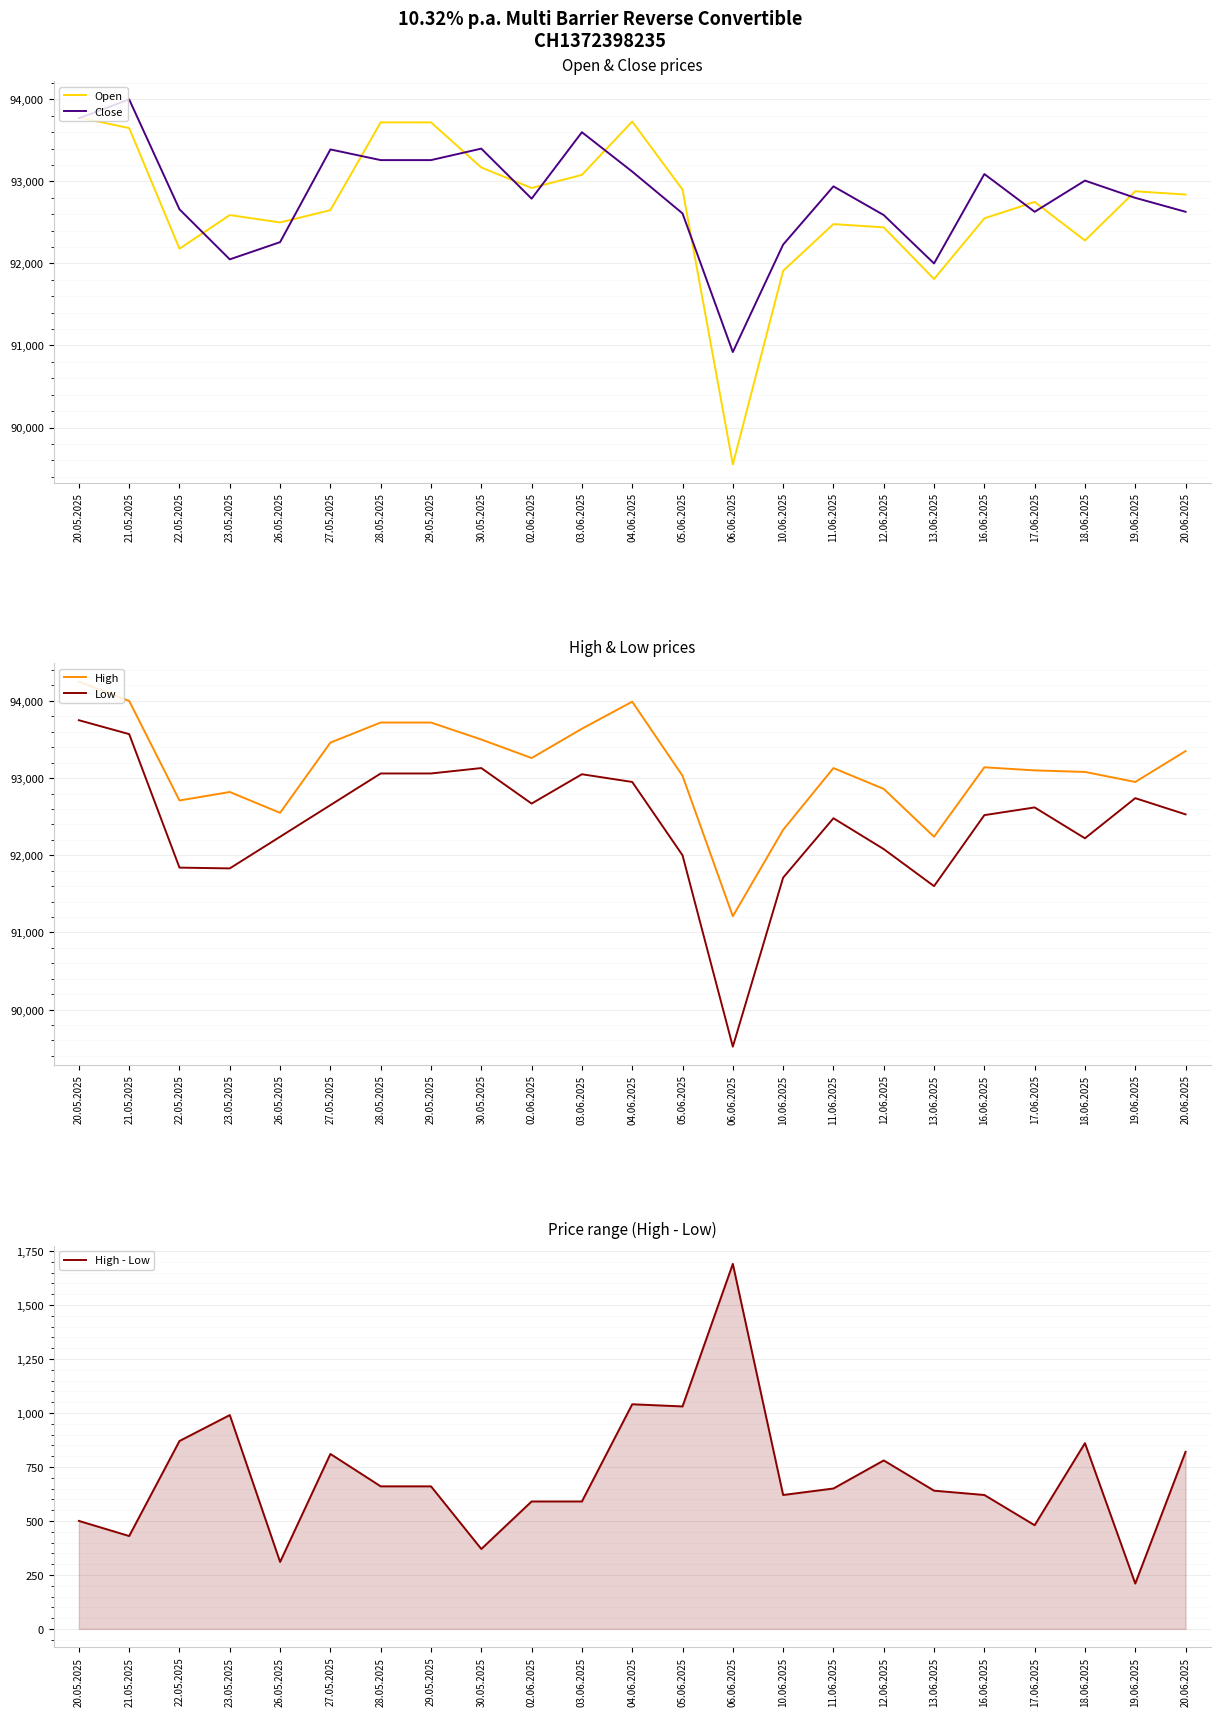

Reading left to right, list all the values displayed in this chart.

Open: 20.05.2025=93780	21.05.2025=93650	22.05.2025=92180	23.05.2025=92590	26.05.2025=92500	27.05.2025=92650	28.05.2025=93720	29.05.2025=93720	30.05.2025=93170	02.06.2025=92920	03.06.2025=93080	04.06.2025=93730	05.06.2025=92900	06.06.2025=89550	10.06.2025=91910	11.06.2025=92480	12.06.2025=92440	13.06.2025=91810	16.06.2025=92550	17.06.2025=92750	18.06.2025=92280	19.06.2025=92880	20.06.2025=92840
Close: 20.05.2025=93770	21.05.2025=94000	22.05.2025=92660	23.05.2025=92050	26.05.2025=92260	27.05.2025=93390	28.05.2025=93260	29.05.2025=93260	30.05.2025=93400	02.06.2025=92790	03.06.2025=93600	04.06.2025=93120	05.06.2025=92610	06.06.2025=90920	10.06.2025=92230	11.06.2025=92940	12.06.2025=92590	13.06.2025=92000	16.06.2025=93090	17.06.2025=92630	18.06.2025=93010	19.06.2025=92800	20.06.2025=92630
High: 20.05.2025=94250	21.05.2025=94000	22.05.2025=92710	23.05.2025=92820	26.05.2025=92550	27.05.2025=93460	28.05.2025=93720	29.05.2025=93720	30.05.2025=93500	02.06.2025=93260	03.06.2025=93640	04.06.2025=93990	05.06.2025=93030	06.06.2025=91210	10.06.2025=92330	11.06.2025=93130	12.06.2025=92860	13.06.2025=92240	16.06.2025=93140	17.06.2025=93100	18.06.2025=93080	19.06.2025=92950	20.06.2025=93350
Low: 20.05.2025=93750	21.05.2025=93570	22.05.2025=91840	23.05.2025=91830	26.05.2025=92240	27.05.2025=92650	28.05.2025=93060	29.05.2025=93060	30.05.2025=93130	02.06.2025=92670	03.06.2025=93050	04.06.2025=92950	05.06.2025=92000	06.06.2025=89520	10.06.2025=91710	11.06.2025=92480	12.06.2025=92080	13.06.2025=91600	16.06.2025=92520	17.06.2025=92620	18.06.2025=92220	19.06.2025=92740	20.06.2025=92530
High - Low: 20.05.2025=500	21.05.2025=430	22.05.2025=870	23.05.2025=990	26.05.2025=310	27.05.2025=810	28.05.2025=660	29.05.2025=660	30.05.2025=370	02.06.2025=590	03.06.2025=590	04.06.2025=1040	05.06.2025=1030	06.06.2025=1690	10.06.2025=620	11.06.2025=650	12.06.2025=780	13.06.2025=640	16.06.2025=620	17.06.2025=480	18.06.2025=860	19.06.2025=210	20.06.2025=820